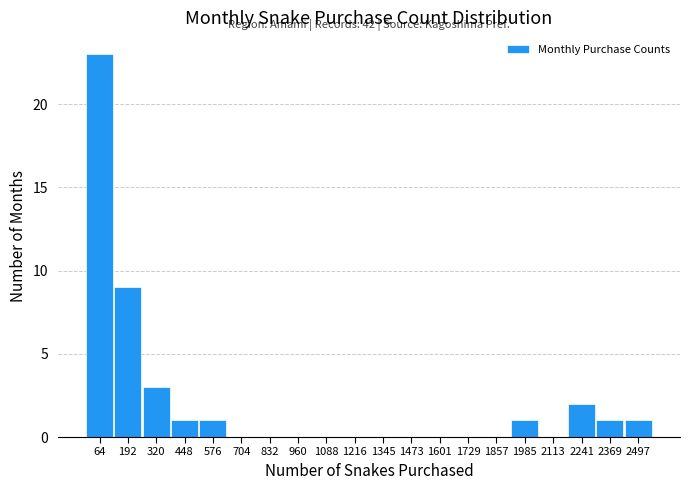

Over which range of the x-axis is the bar tallest?

0 to 120